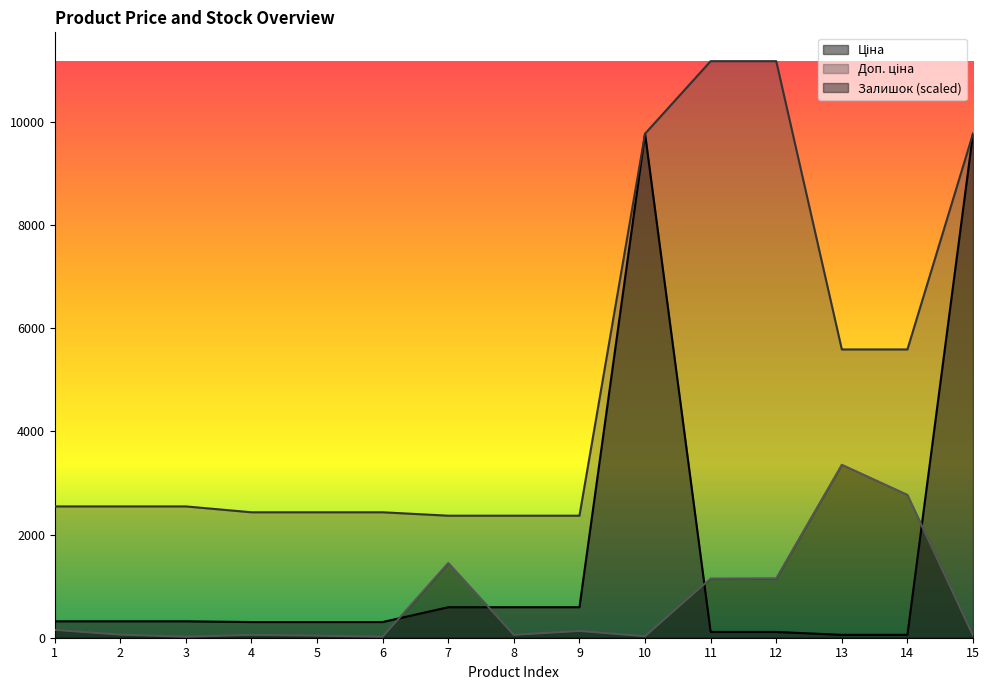

Which has a higher value, 12 or 2?

2